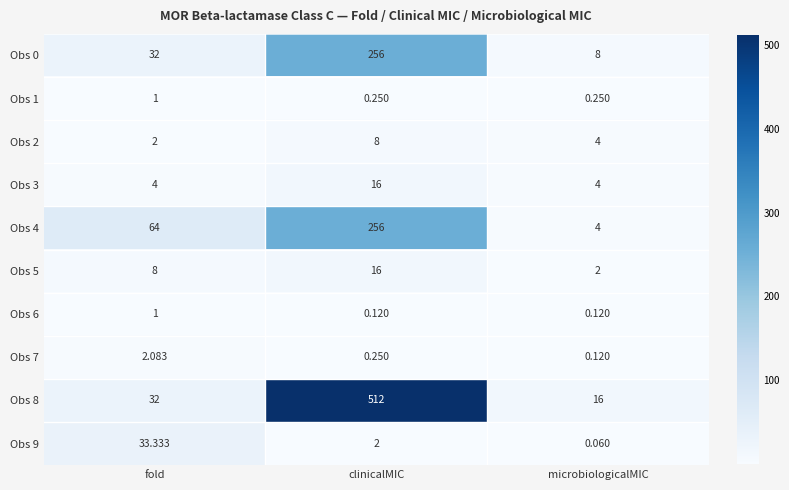

How many categories are shown in the chart?

3